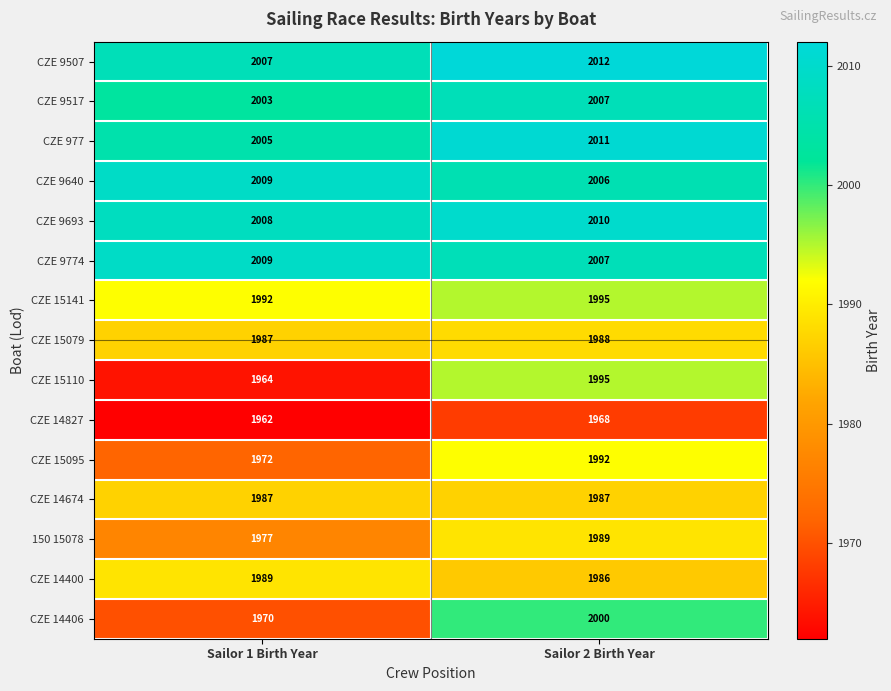

Is it true that CZE 14400 equals 1986 at Sailor 2 Birth Year?

True